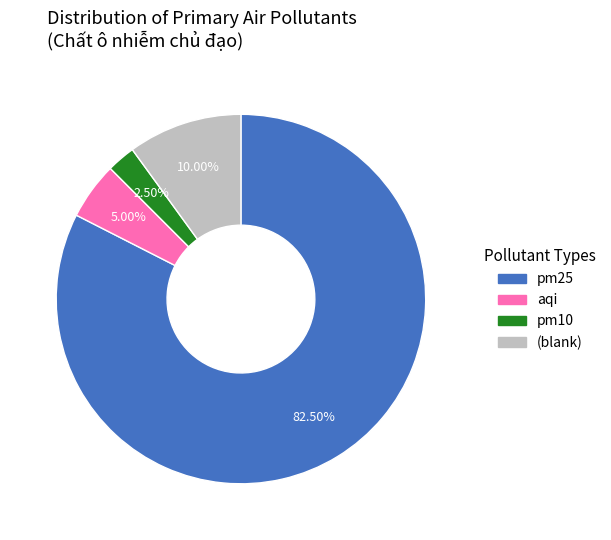

Rank the categories by value from highest to lowest.

pm25, (blank), aqi, pm10